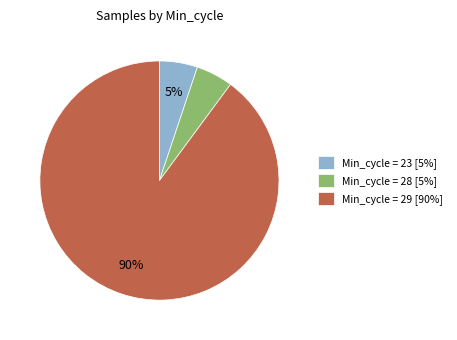

Do Min_cycle = 28 [5%] and Min_cycle = 29 [90%] together represent more than half of the pie?

Yes